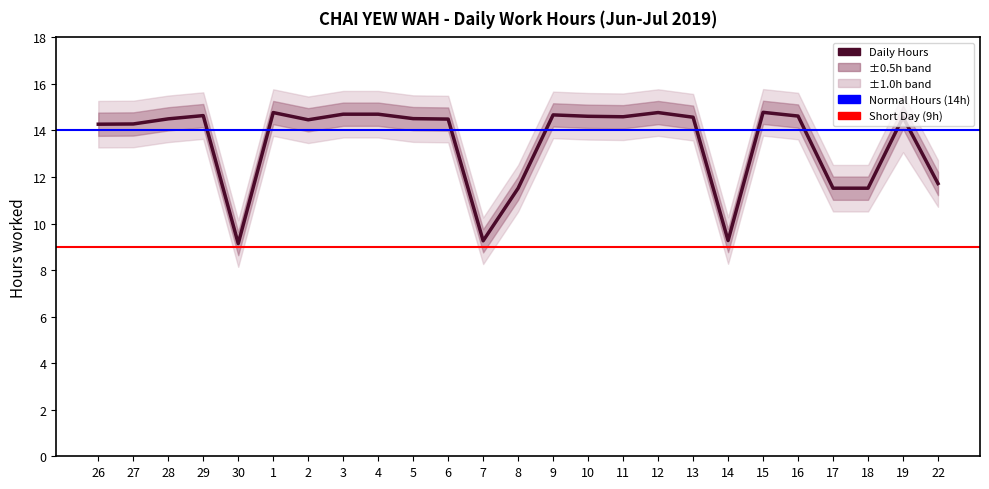

Rank the series at 6 from lowest to highest value.

Outer Lower, Lower Band, Daily Hours, Upper Band, Outer Upper